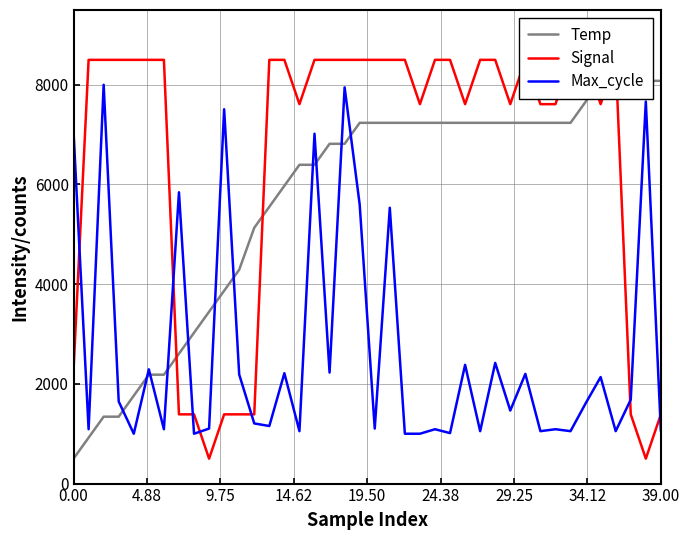

Is the value of Max_cycle at 14 greater than the value of Signal at 28?

No